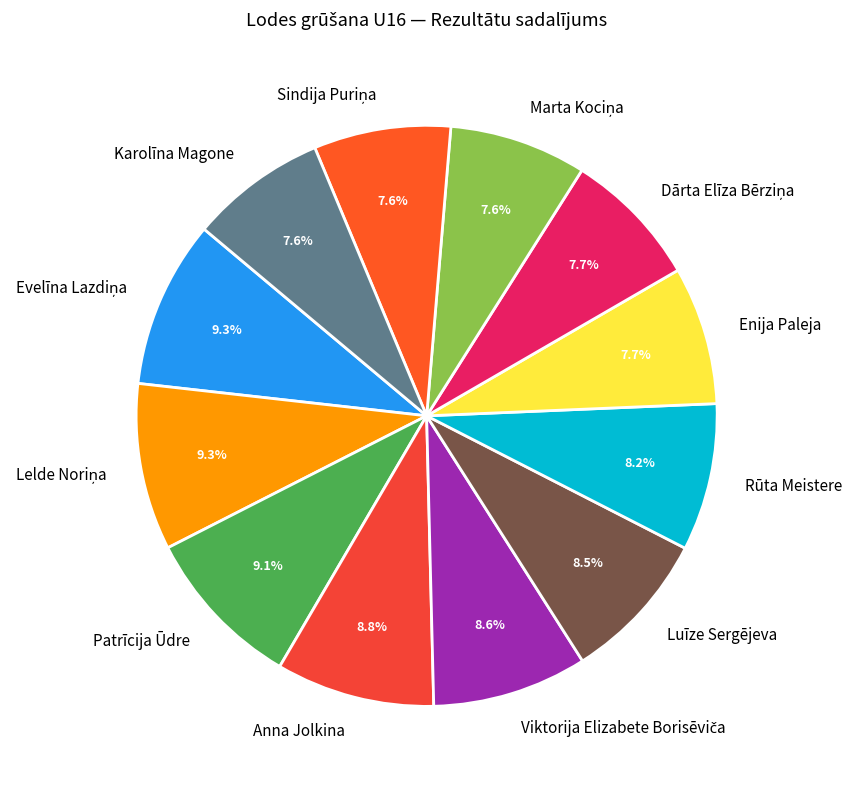

How many segments does this pie chart have?

12